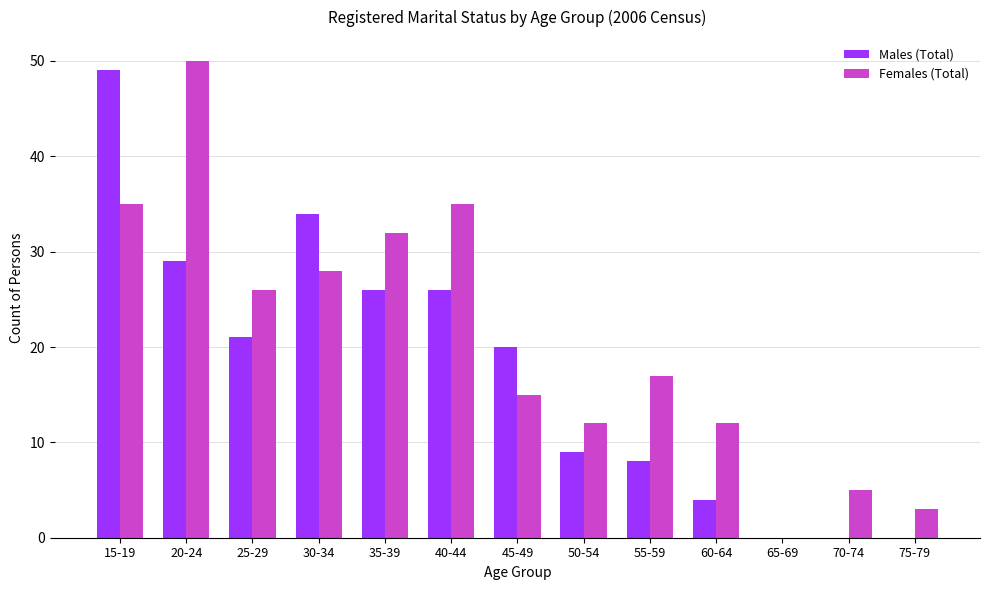

What value does the Females (Total) series have at 55-59, to the nearest 5?

15